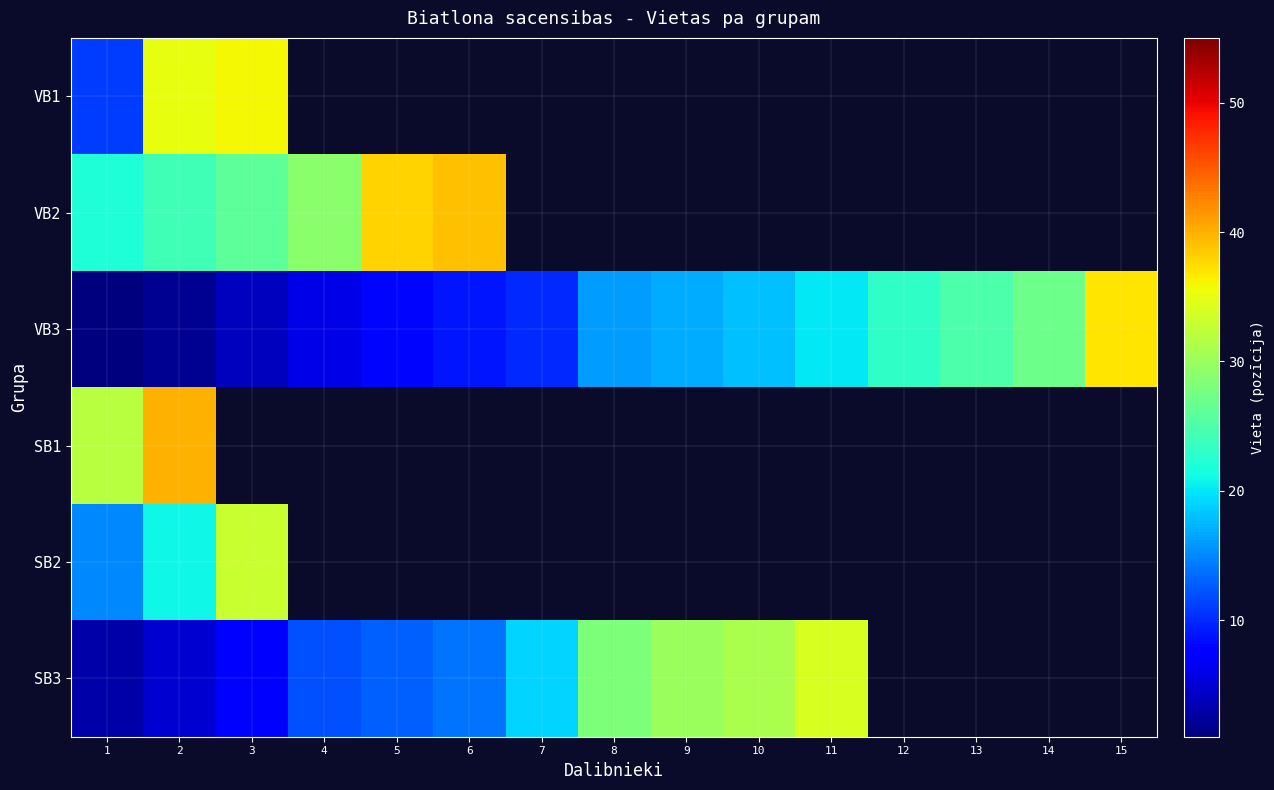

What is the sum of the VB3 values at 4 and 12?

29.0